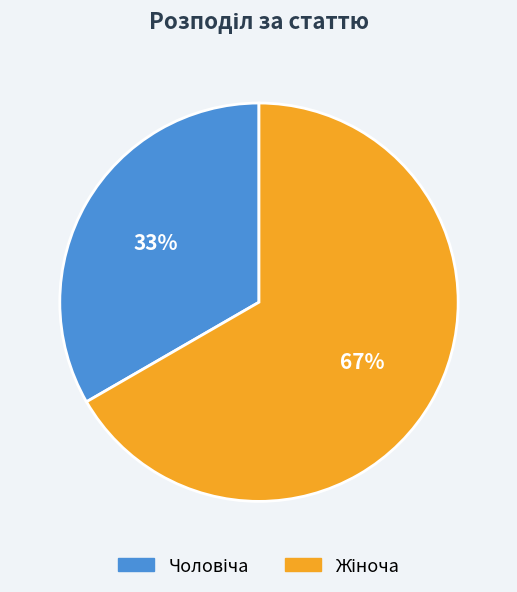

Is there any slice that represents more than half of the pie?

Yes